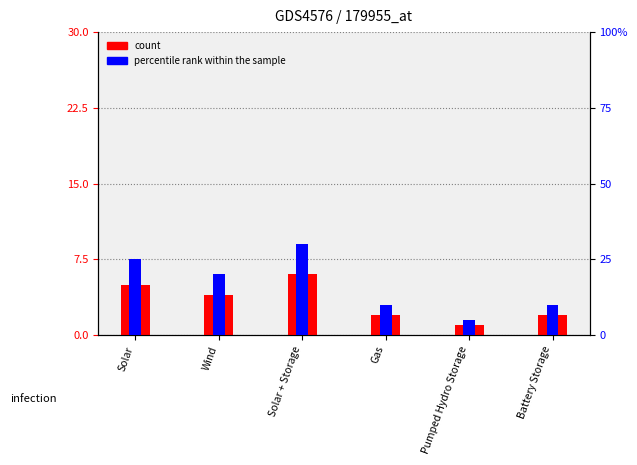

Rank the series by their maximum value, from highest to lowest.

percentile rank within the sample, count